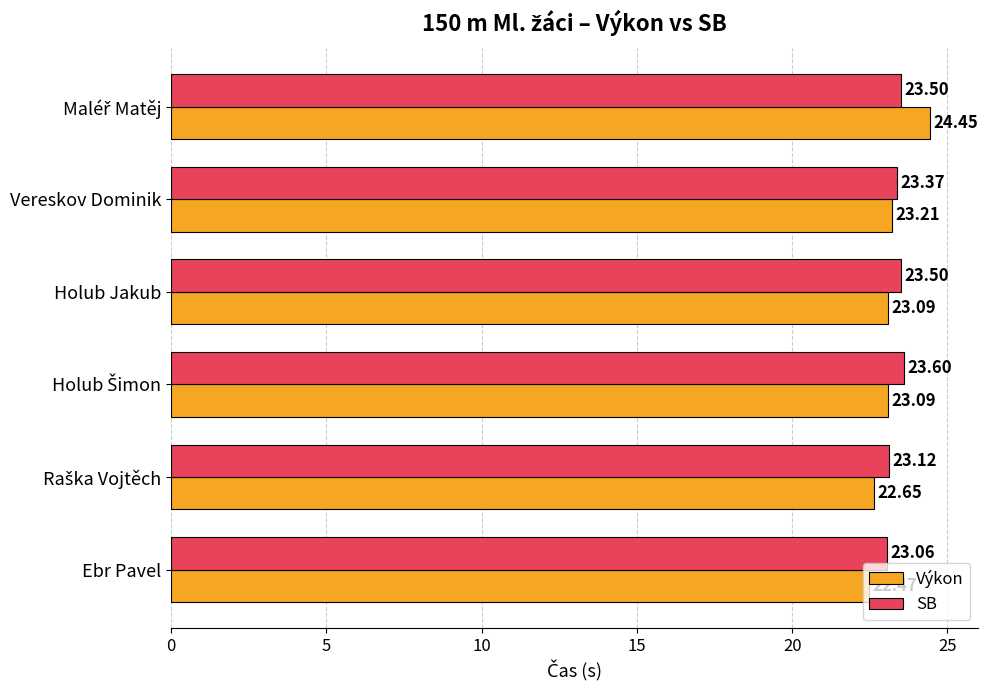

What are all the series names shown in the legend?

Výkon, SB